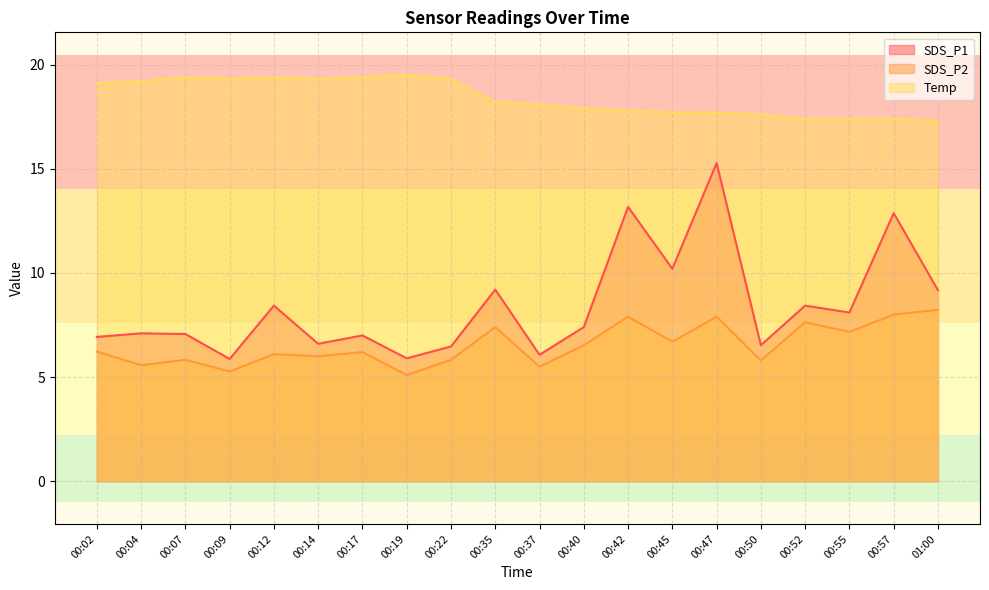

At which category does SDS_P1 reach its first local peak?

00:04